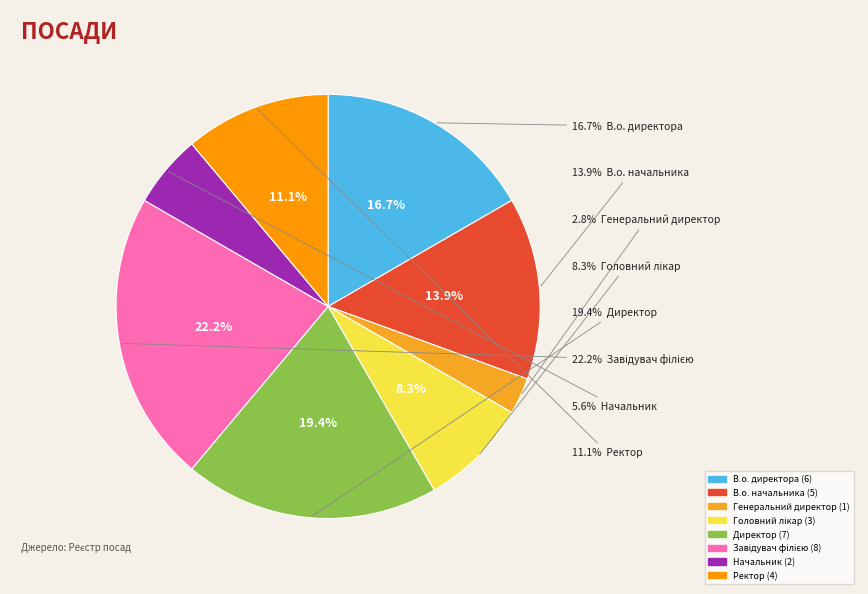

Rank the categories by value from lowest to highest.

Генеральний директор, Начальник, Головний лікар, Ректор, В.о. начальника, В.о. директора, Директор, Завідувач філією